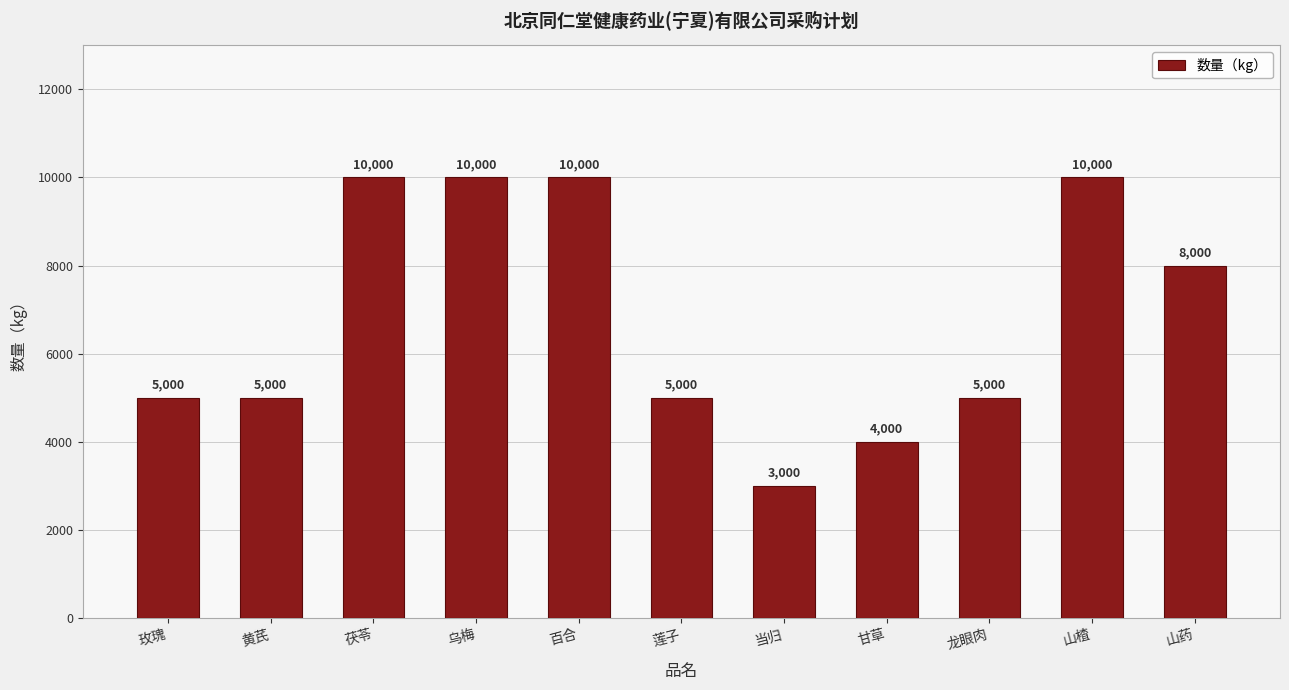

What is the label of the 5th bar from the right?

当归